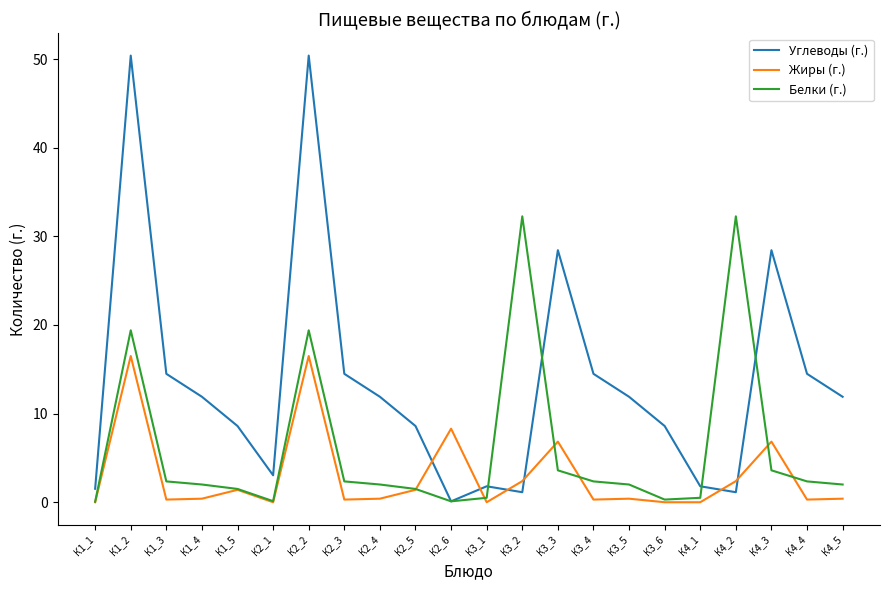

What is the maximum value shown in the chart?

50.4